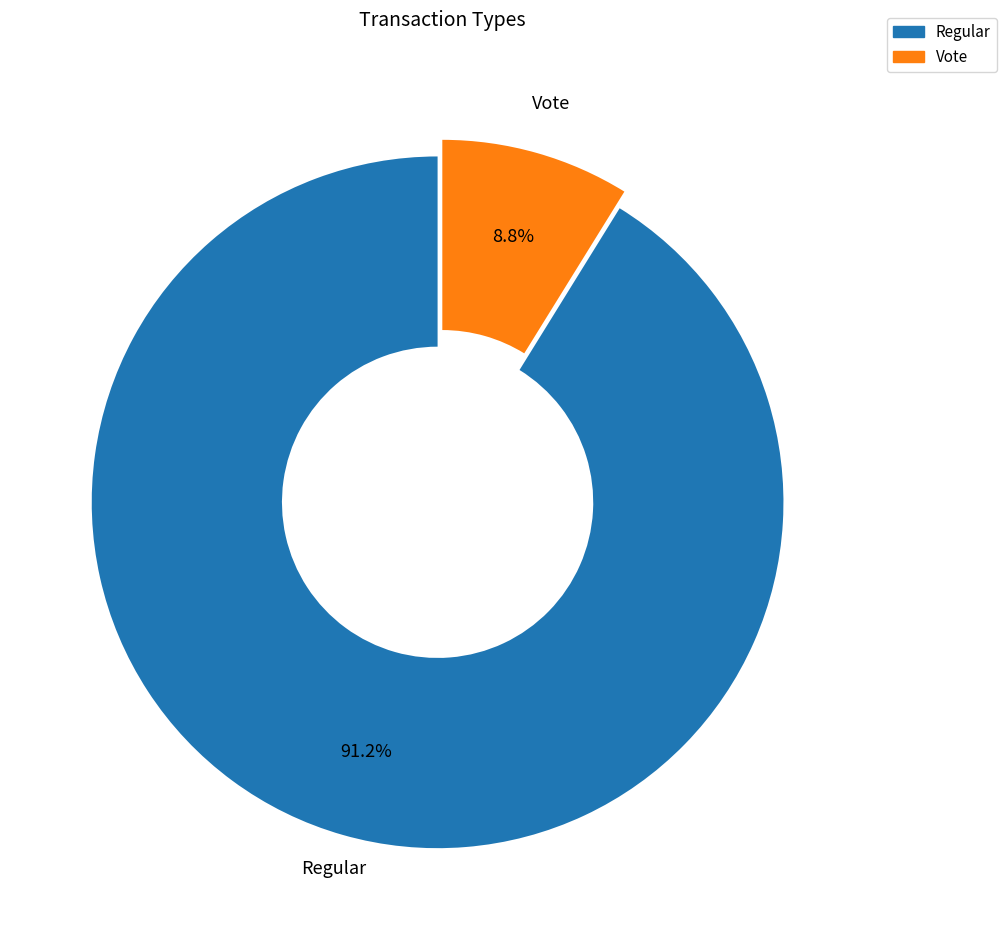

To the nearest percent, what percentage of the pie is Regular?

91%